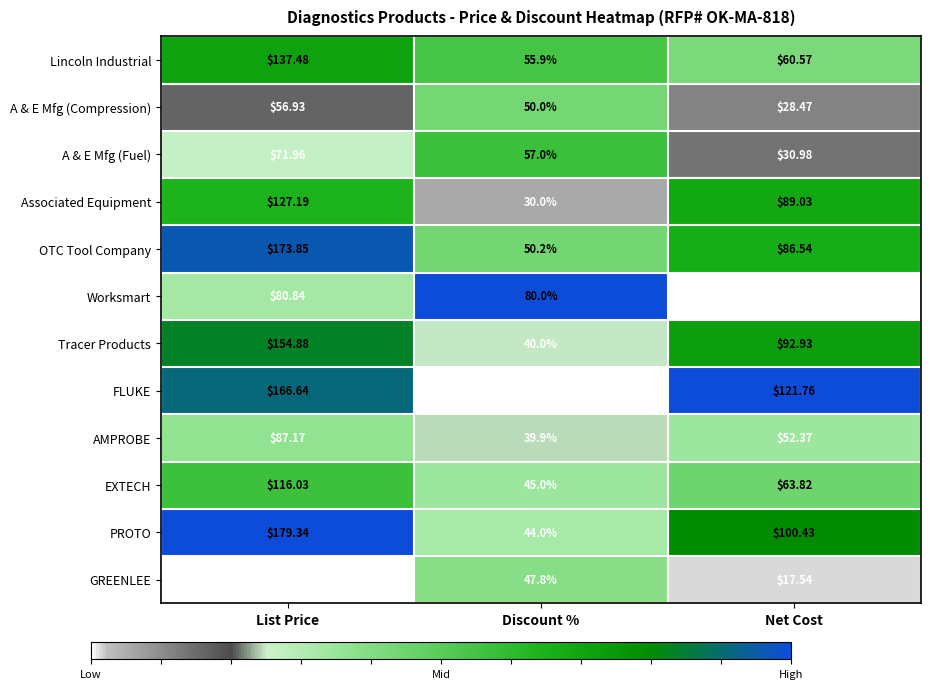

At which category is the sum across all series the highest?

List Price